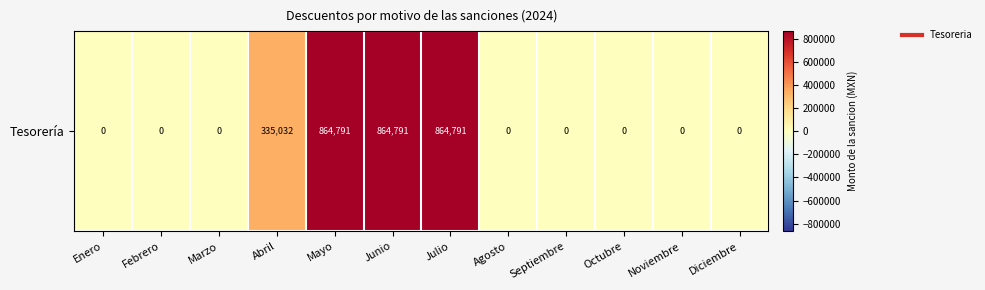

Which has a higher value, Agosto or Diciembre?

Agosto